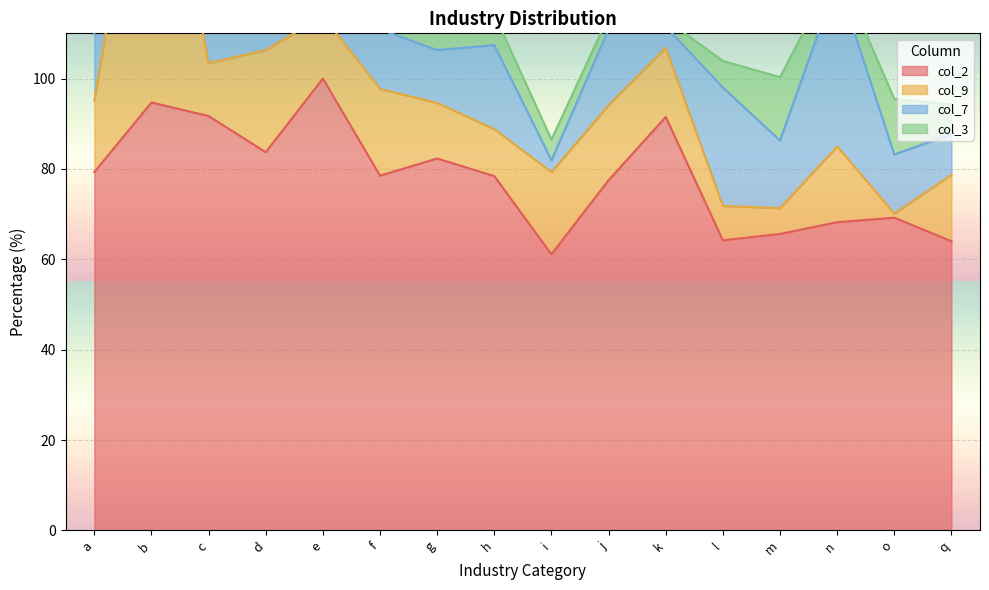

At which label does col_7 reach its peak?

n